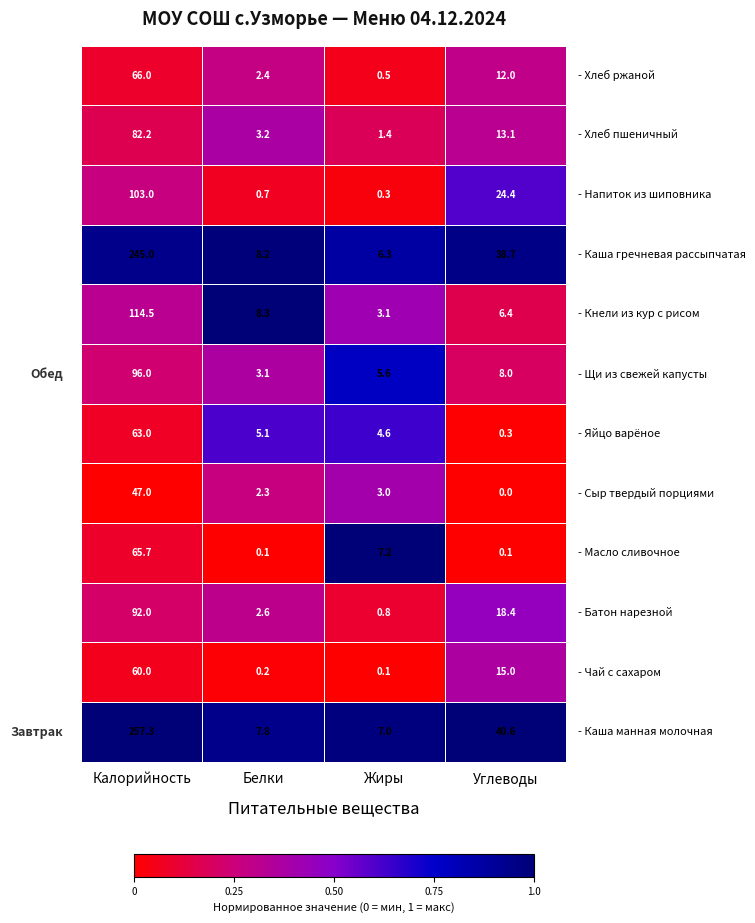

Which label corresponds to the largest value in the chart?

Калорийность